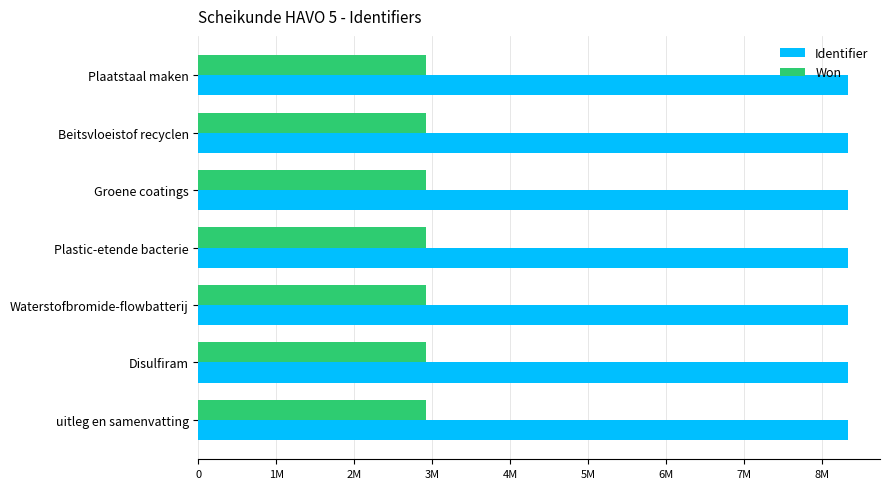

What are all the series names shown in the legend?

Identifier, Won